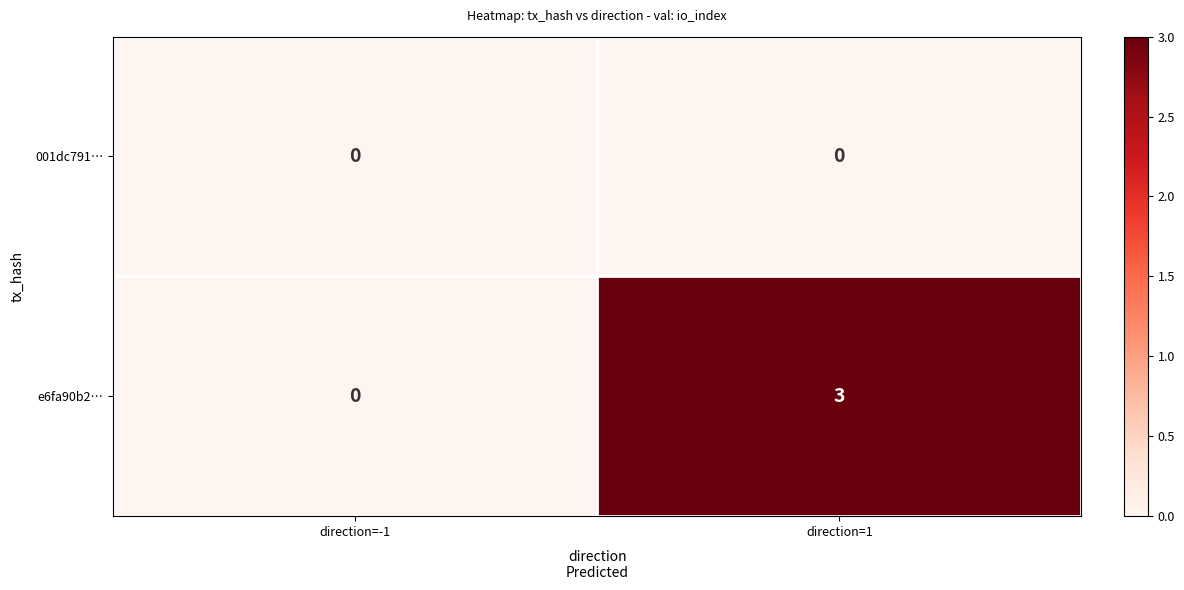

Which series has the largest total across all categories?

e6fa90b2…